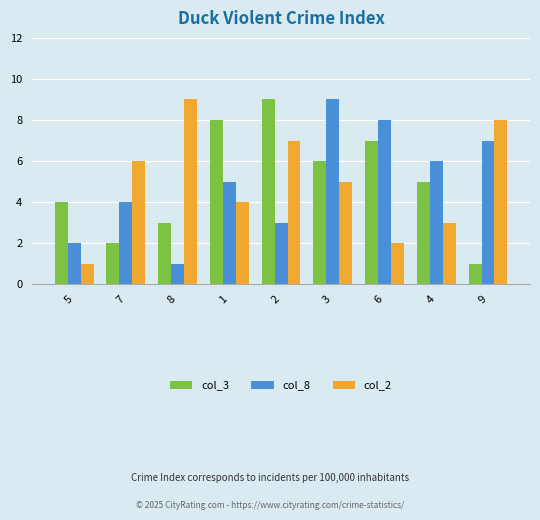

Is it true that col_2 equals 1 at 6?

False